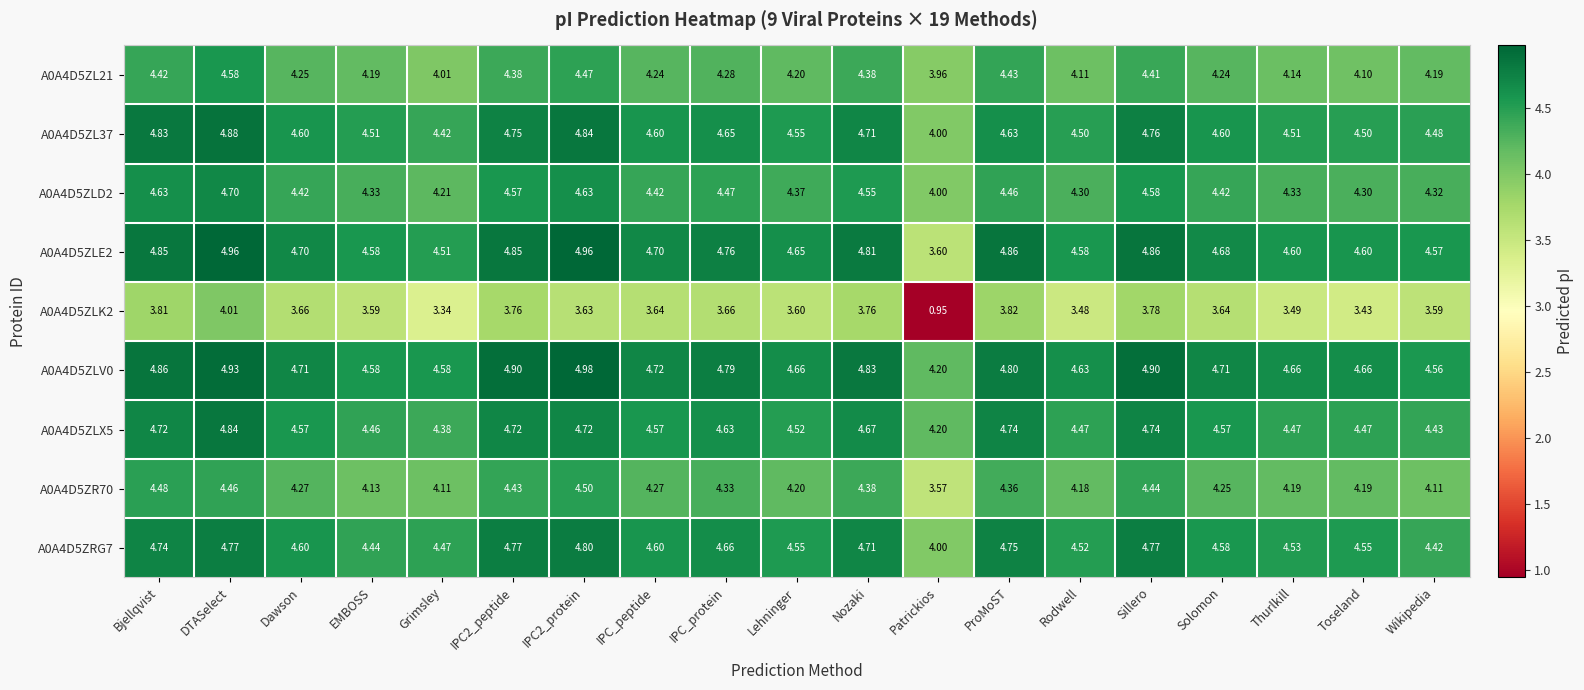

At which label does A0A4D5ZLK2 reach its minimum?

Patrickios